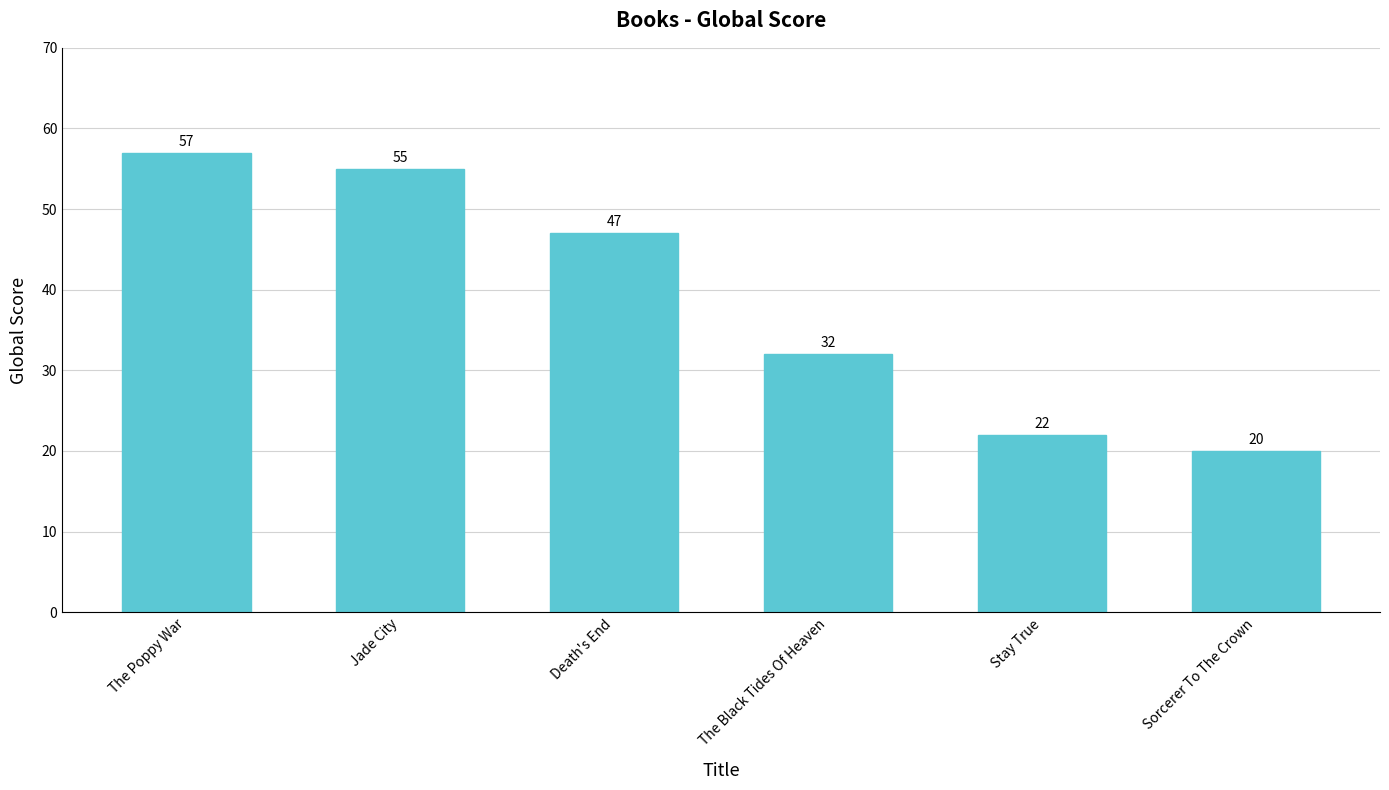

Reading left to right, transcribe all the data shown in this chart.

The Poppy War=57	Jade City=55	Death's End=47	The Black Tides Of Heaven=32	Stay True=22	Sorcerer To The Crown=20